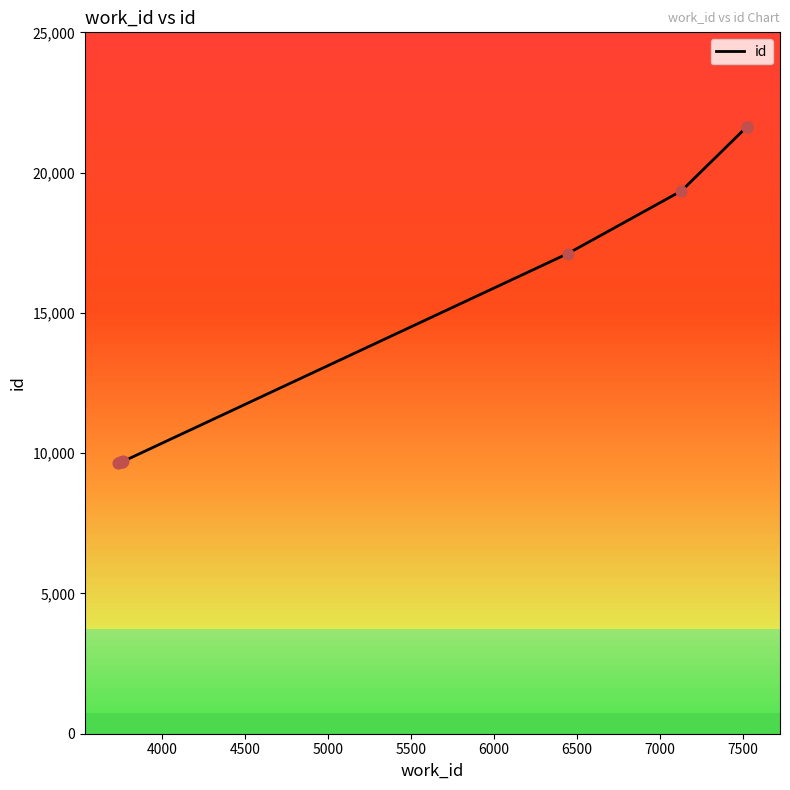

Between 6000 and 4500, which is larger?

6000